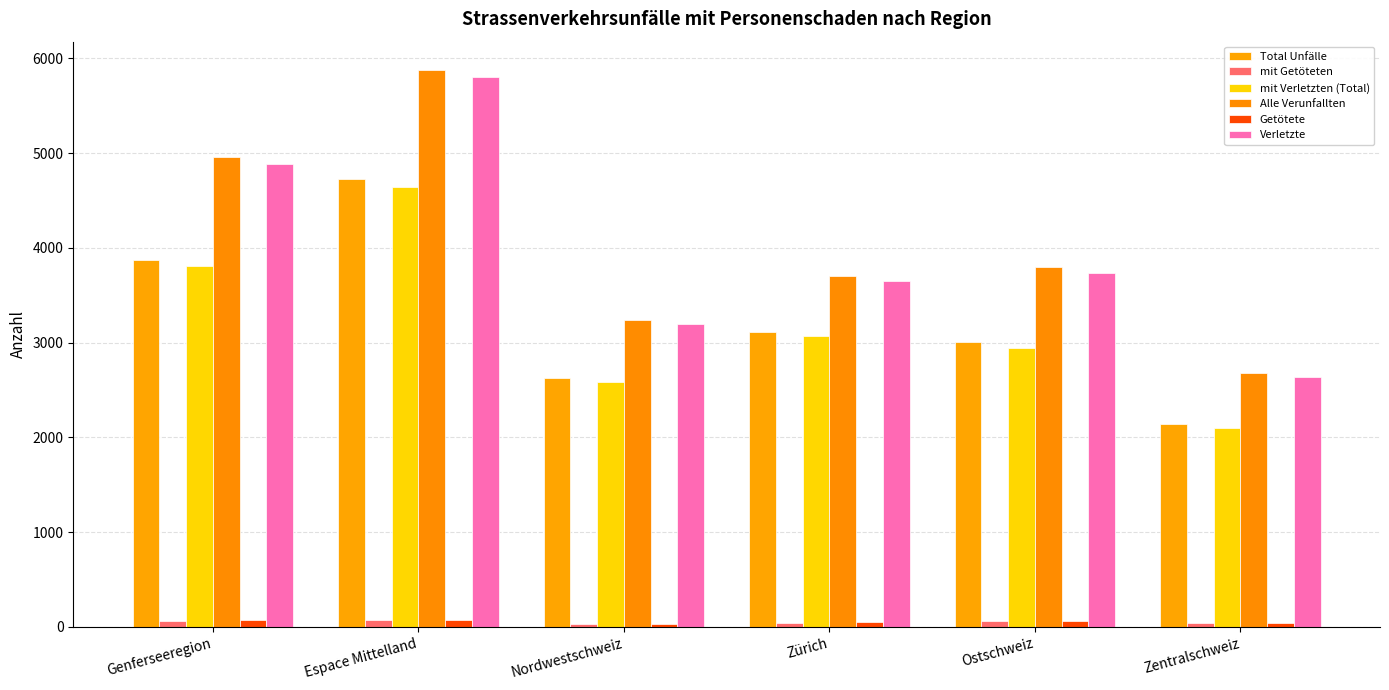

Count the number of categories in the chart.

6